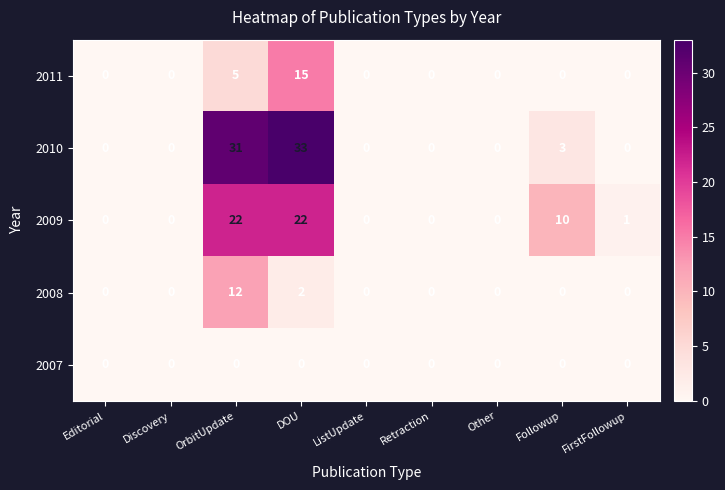

Which series has the largest range (max minus min)?

2010